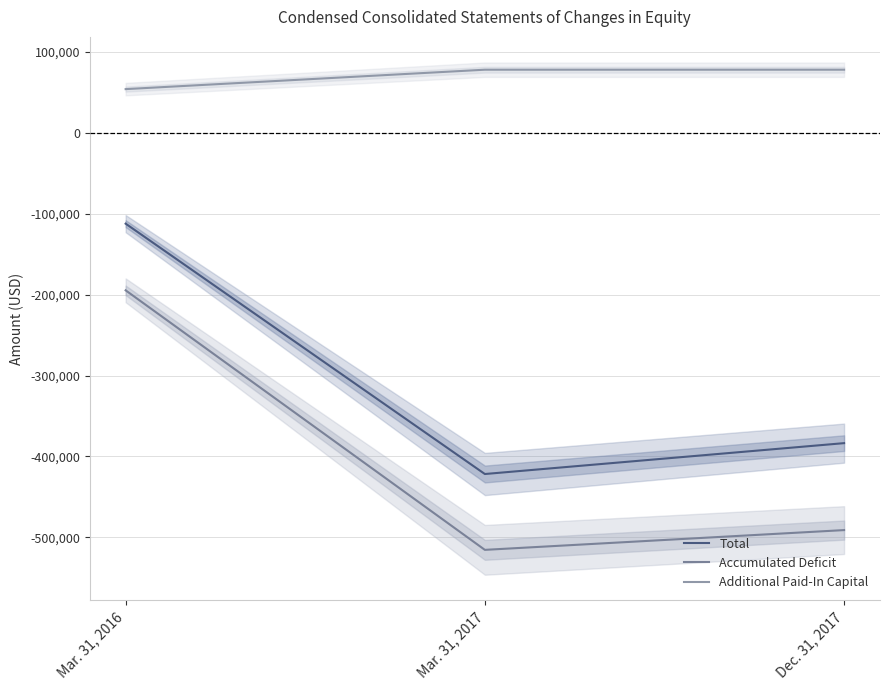

Reading left to right, transcribe all the data shown in this chart.

Total: -112245	-421769	-383596
Accumulated Deficit: -194669	-515531	-491096
Additional Paid-In Capital: 54100	78100	78100